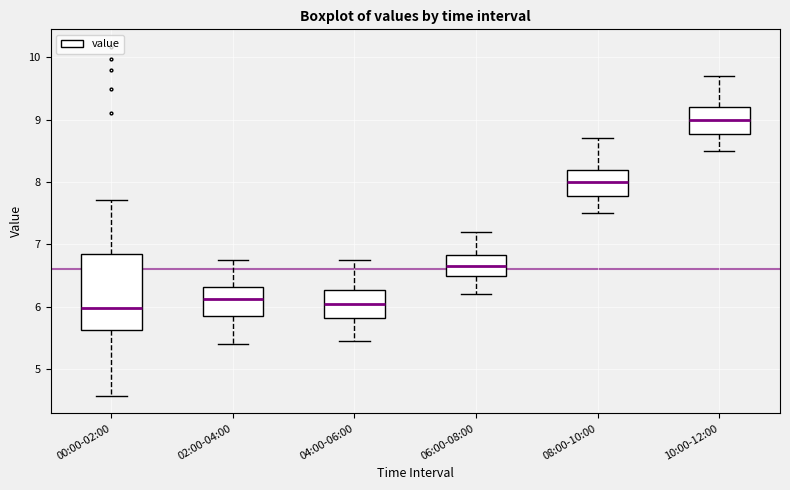

Reading left to right, transcribe this box plot: for each box, give where its median line is, the range the box spans, and where its two whiskers end, as read against the y-axis. The values are not printed on the chart, so give them approximately, as read against the axis.

00:00-02:00: median 6.0, box 5.6 to 6.8, whiskers 4.6 to 7.7
02:00-04:00: median 6.1, box 5.9 to 6.3, whiskers 5.4 to 6.8
04:00-06:00: median 6.1, box 5.8 to 6.3, whiskers 5.5 to 6.8
06:00-08:00: median 6.7, box 6.5 to 6.8, whiskers 6.2 to 7.2
08:00-10:00: median 8.0, box 7.8 to 8.2, whiskers 7.5 to 8.7
10:00-12:00: median 9.0, box 8.8 to 9.2, whiskers 8.5 to 9.7